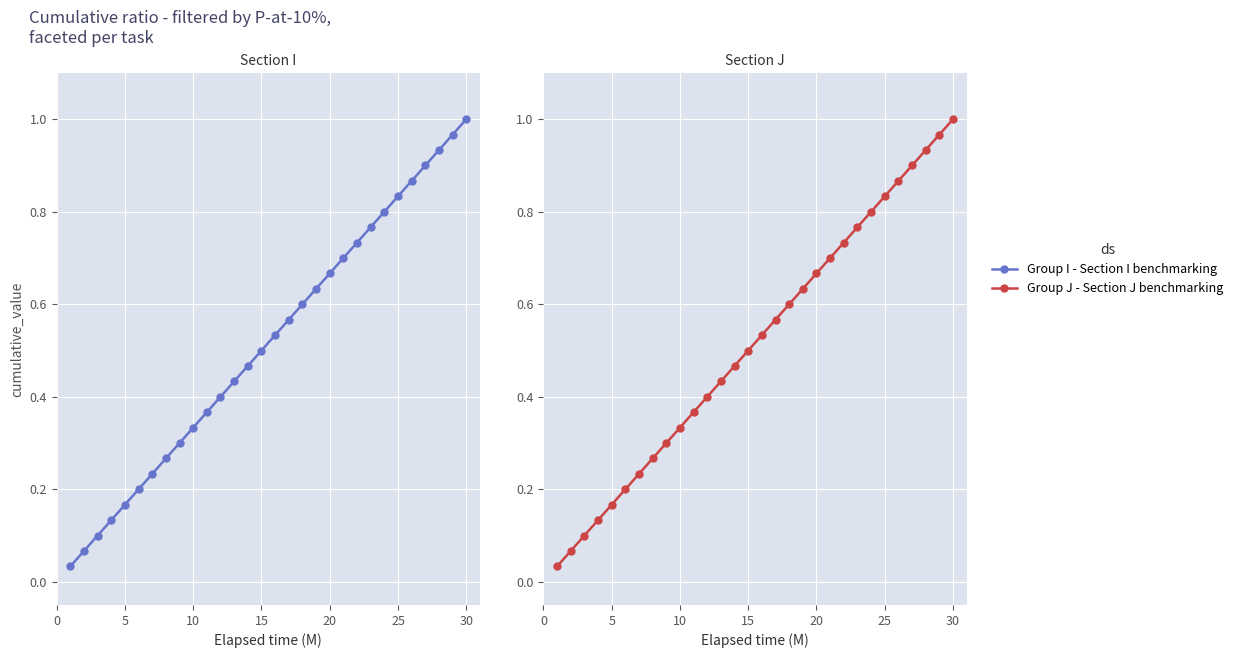

Which series has the largest range (max minus min)?

Group I - Section I benchmarking